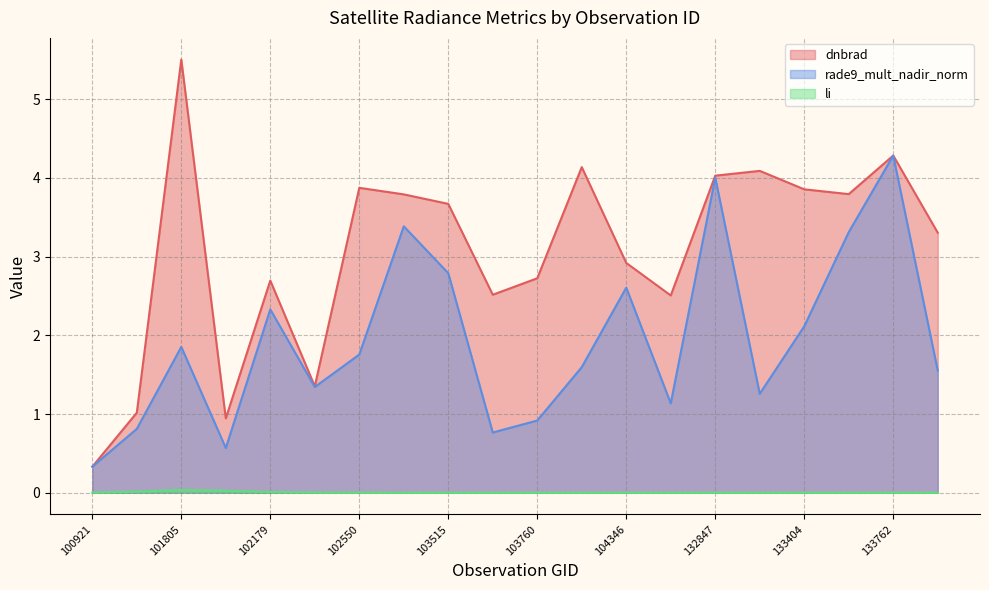

What is the difference between the highest and lowest values at 102550?

3.9